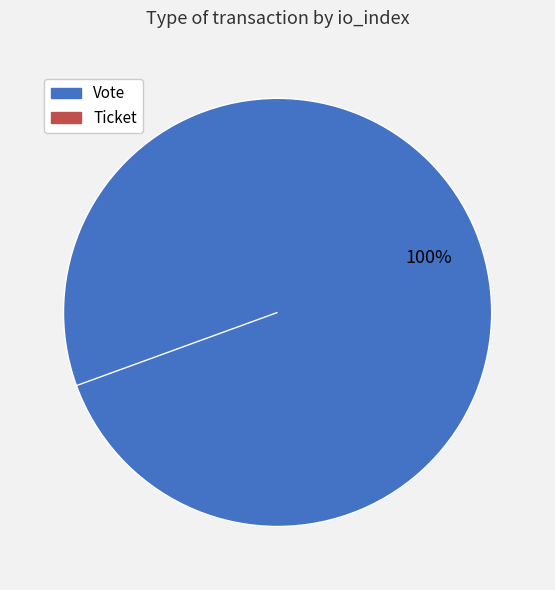

Which category has the smallest portion of the pie?

Ticket